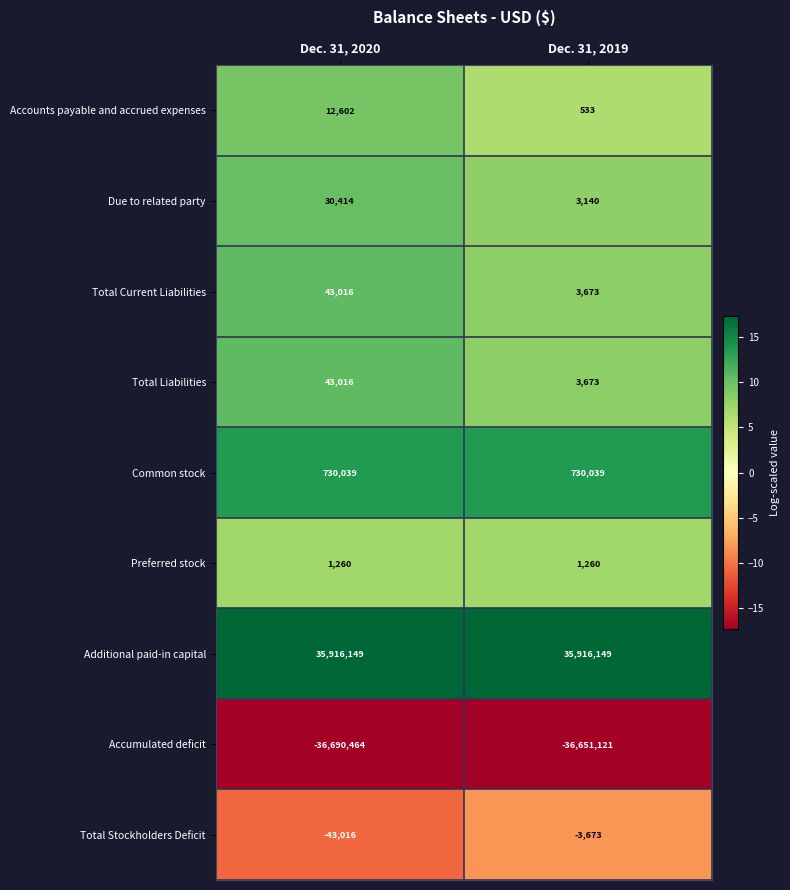

Which category has the highest value in the Accounts payable and accrued expenses series?

Dec. 31, 2020